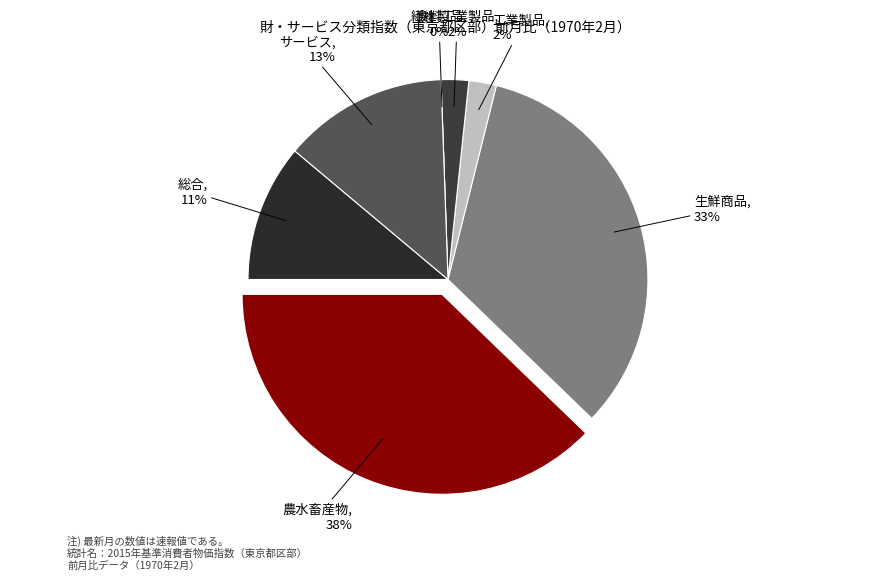

True or false: 総合 accounts for 11% of the total.

True